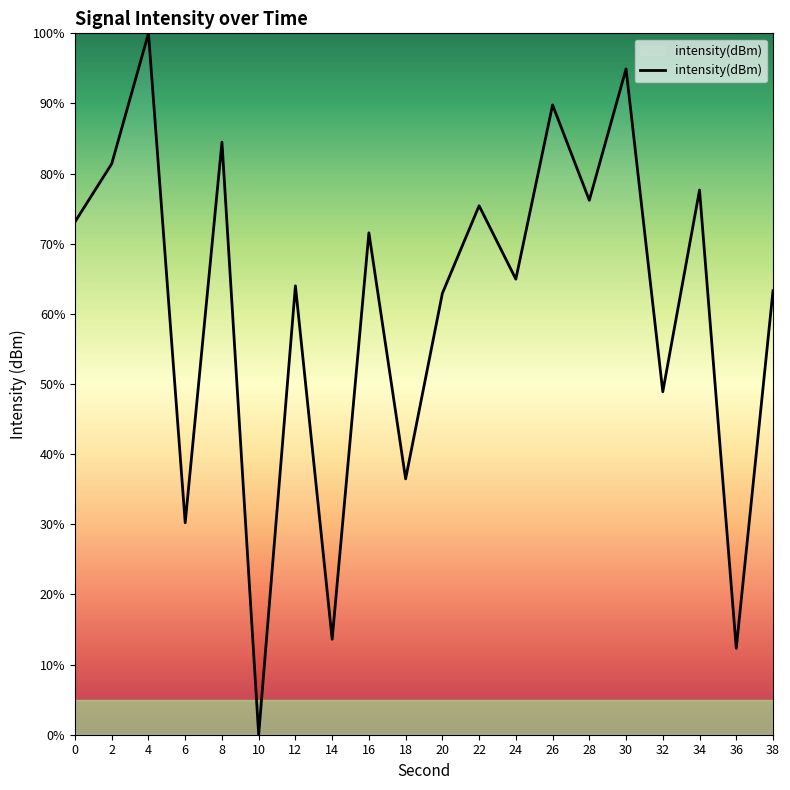

Which has a higher value, 12 or 16?

16